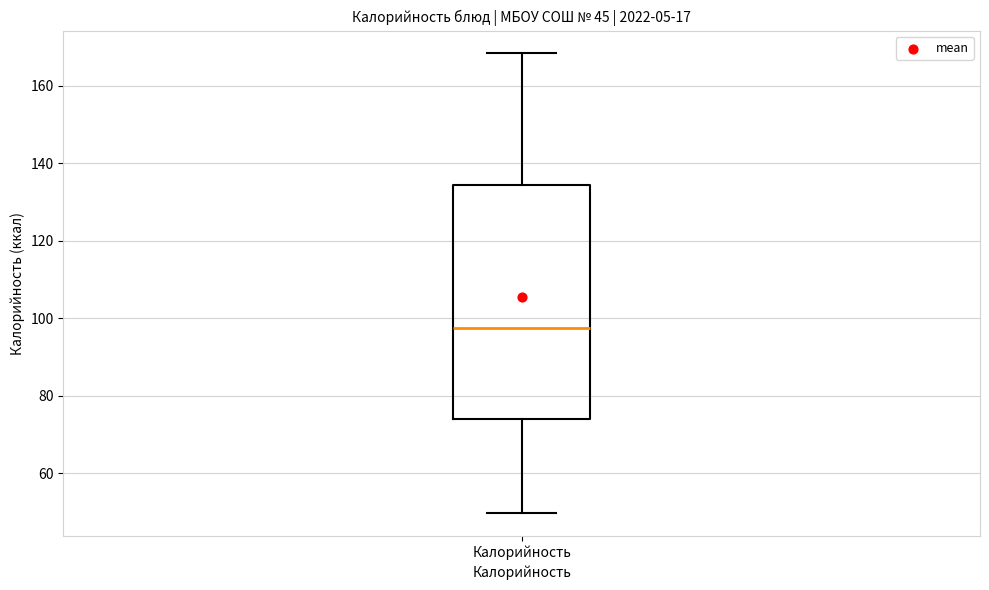

Where is the upper edge of the box for Калорийность on the y-axis? The values are not printed on the chart, so give them approximately, as read against the axis.

134